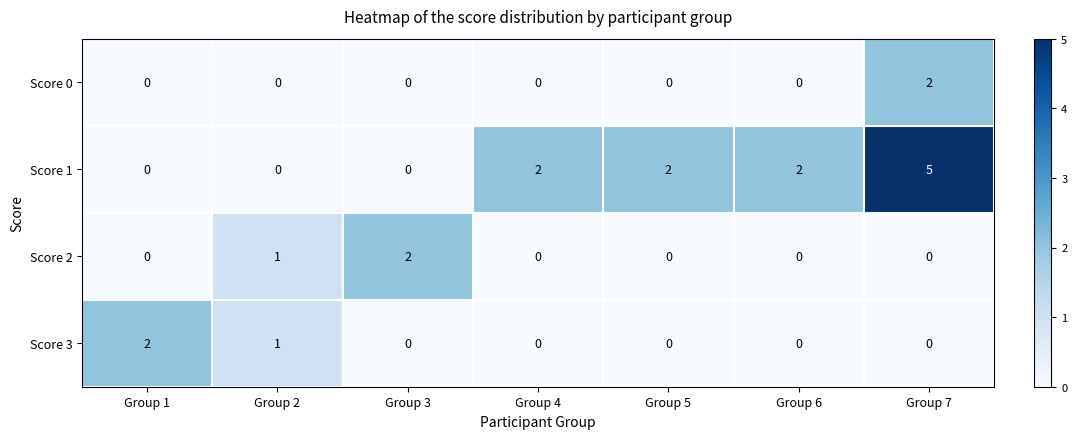

Which series has the largest total across all categories?

Score 1